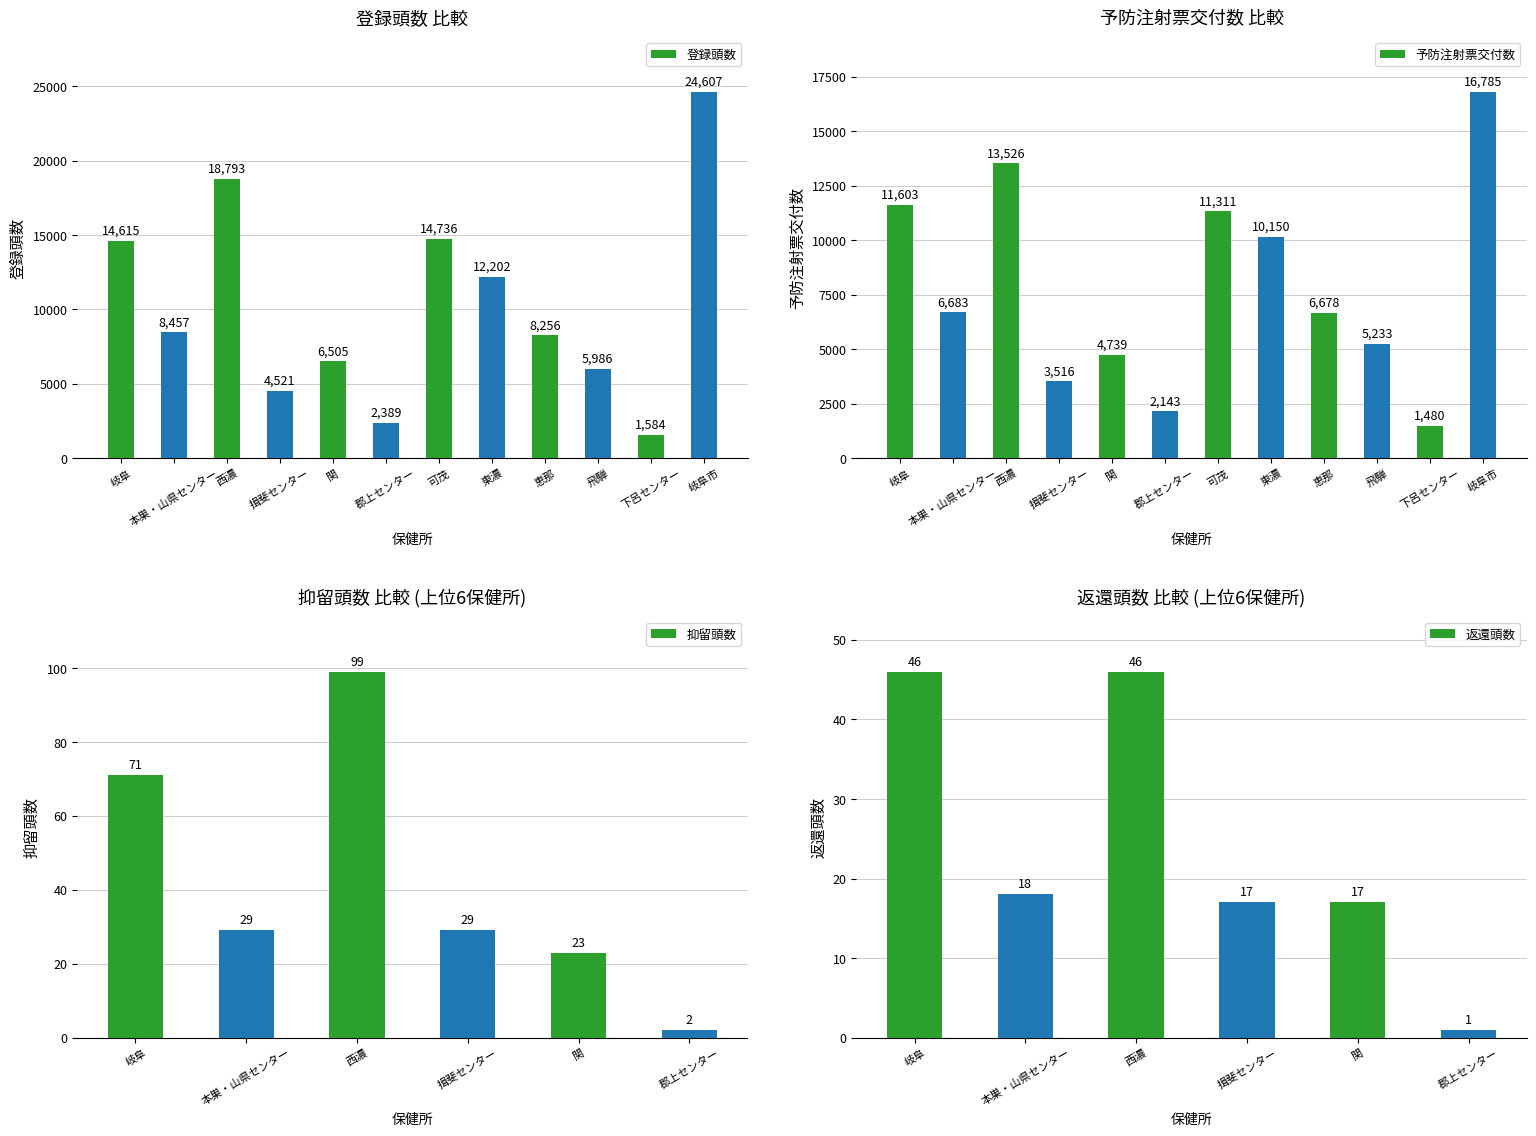

Is it true that 登録頭数 equals 8256 at 恵那?

True